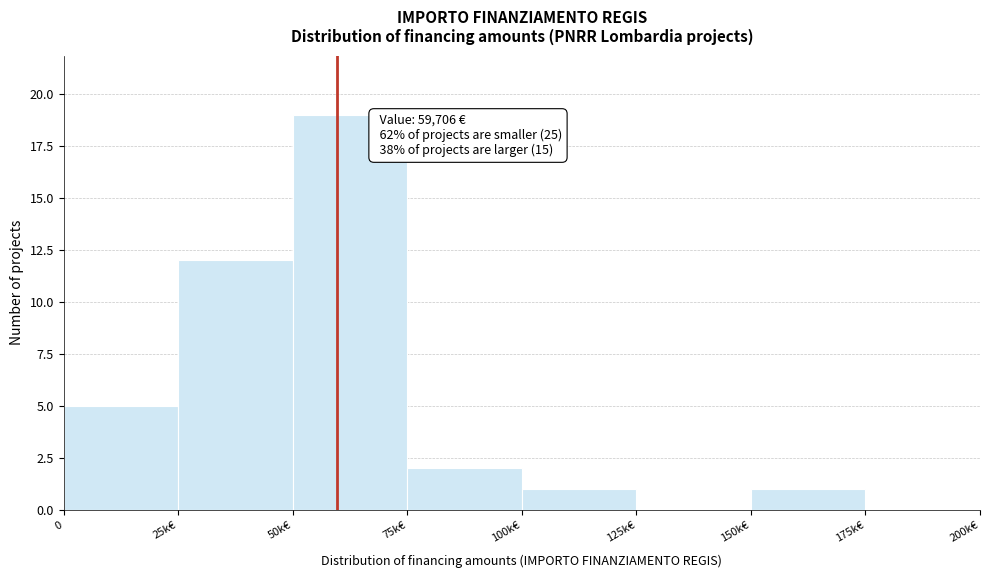

Reading right to left, list all the values displayed in this chart.

175k€=0	150k€=1	125k€=0	100k€=1	75k€=2	50k€=19	25k€=12	0=5